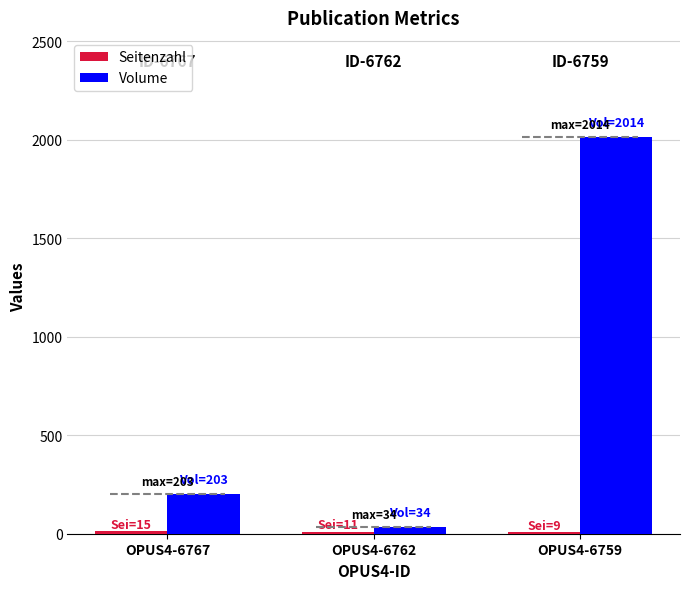

Reading left to right, list all the values displayed in this chart.

Seitenzahl: OPUS4-6767=15	OPUS4-6762=11	OPUS4-6759=9
Volume: OPUS4-6767=203	OPUS4-6762=34	OPUS4-6759=2014